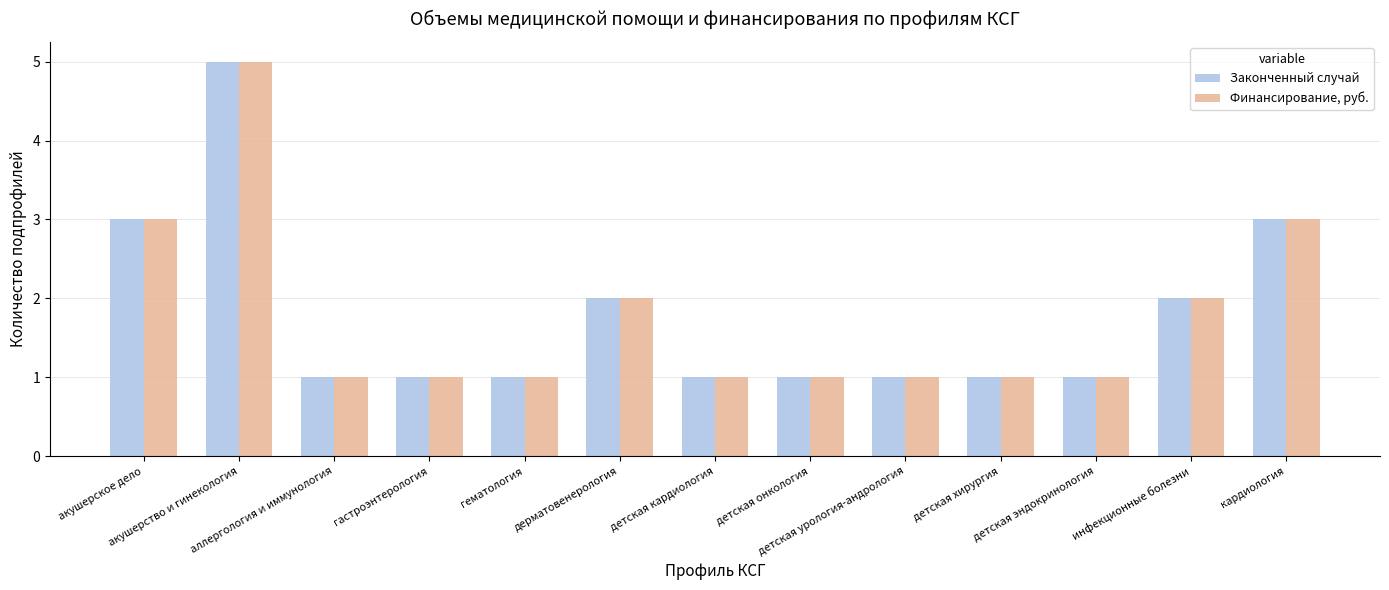

What is the value of the Финансирование, руб. bar at the 2nd from the left?

5